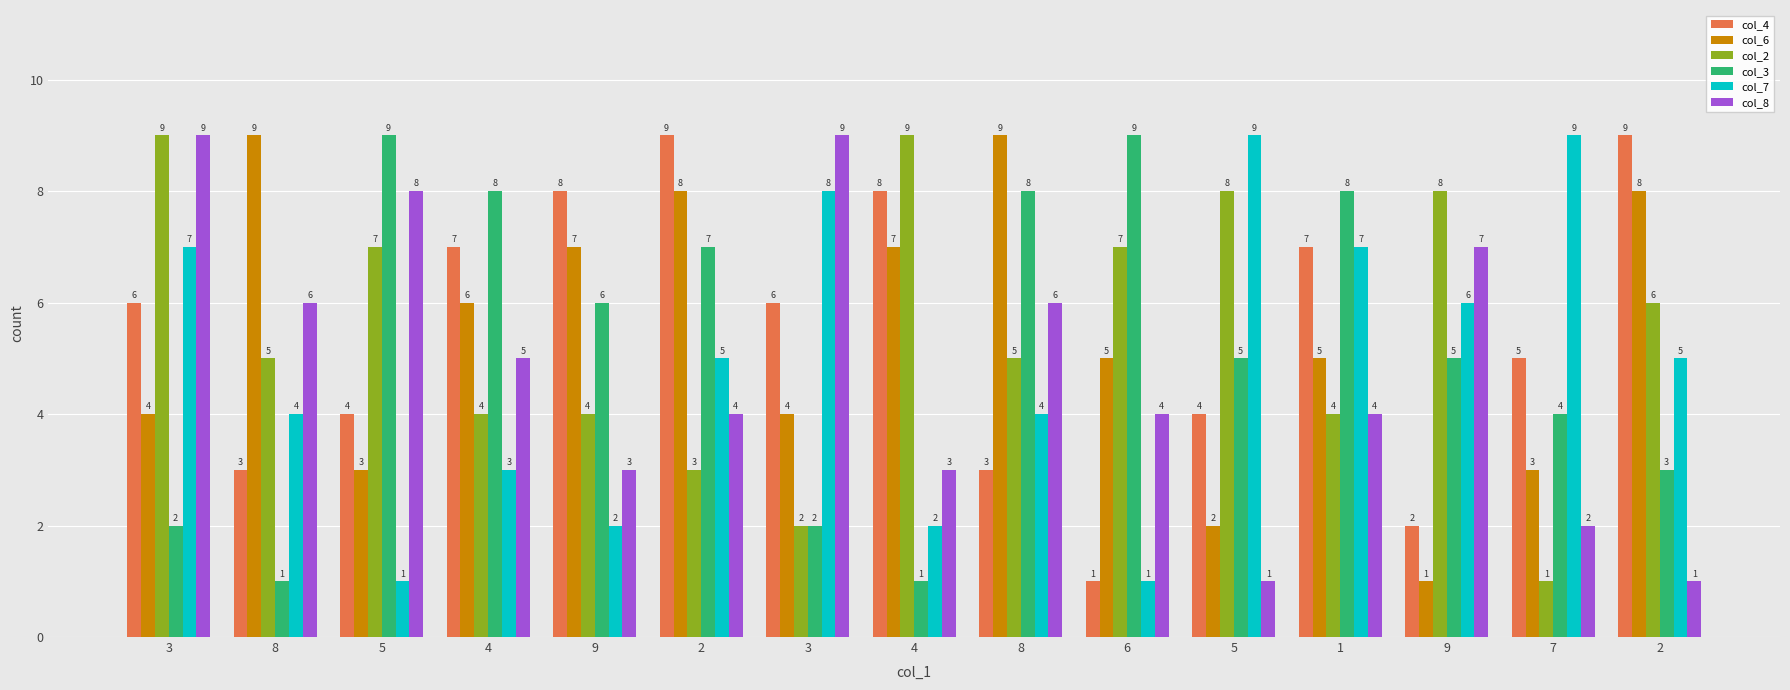

How many data points in col_3 are less than 5?

6